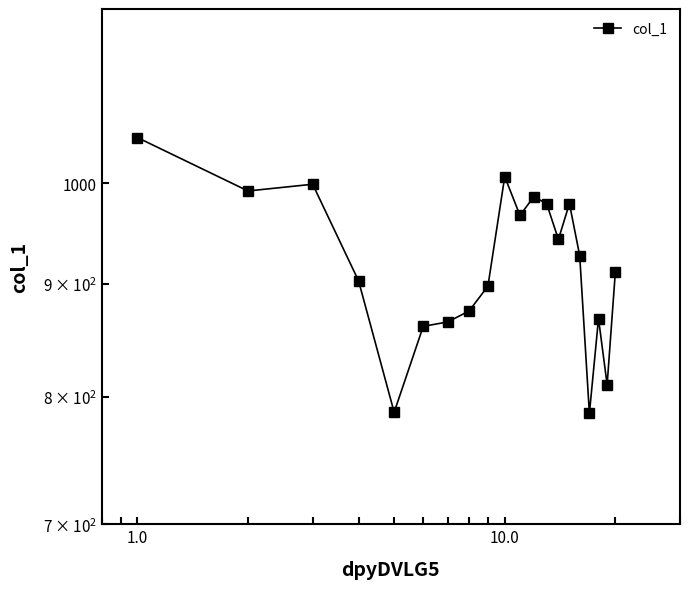

Reading left to right, list all the values displayed in this chart.

1049	992	999	903	787	861	865	875	898	1007	967	986	979	943	979	927	786	868	810	911